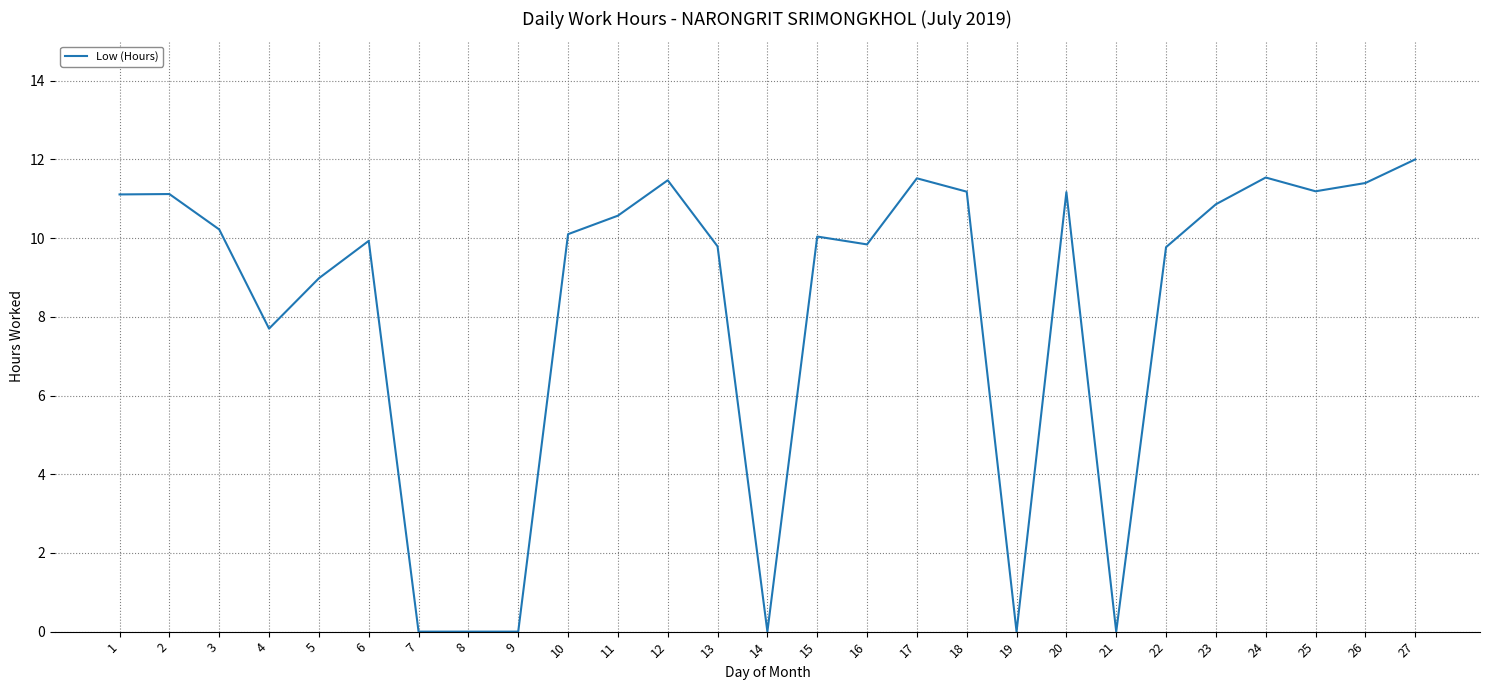

What is the difference between the values at 5 and 9?

9.0